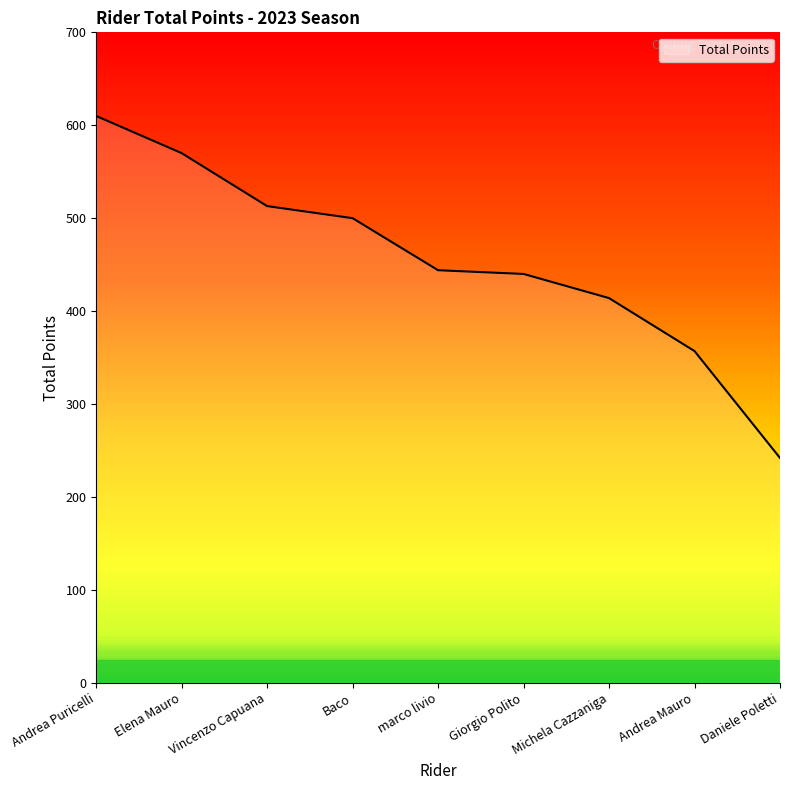

What is the difference between the values at Elena Mauro and Giorgio Polito?

130